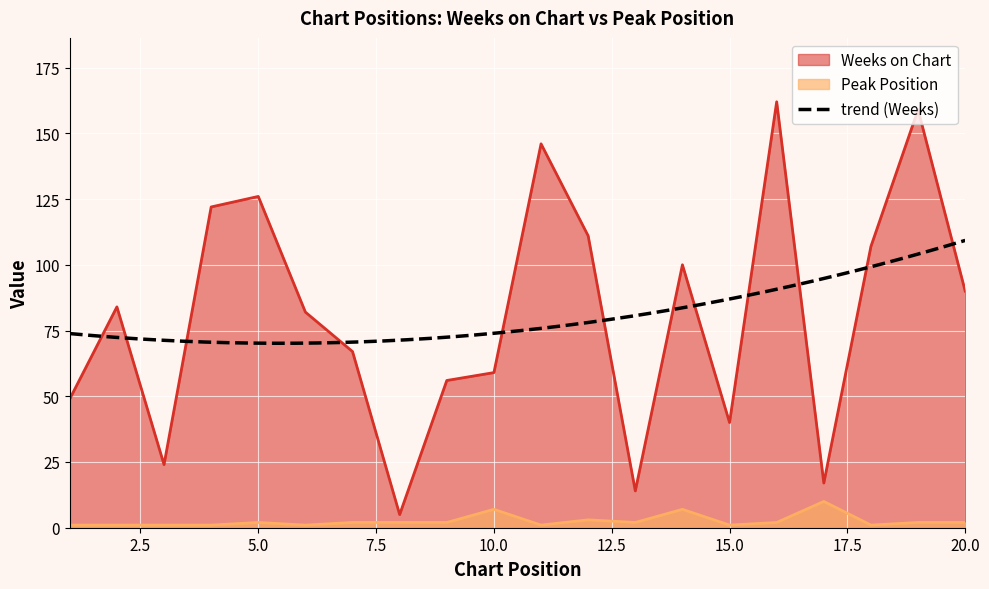

Between 3 and 18, which series saw the biggest shift?

Weeks on Chart